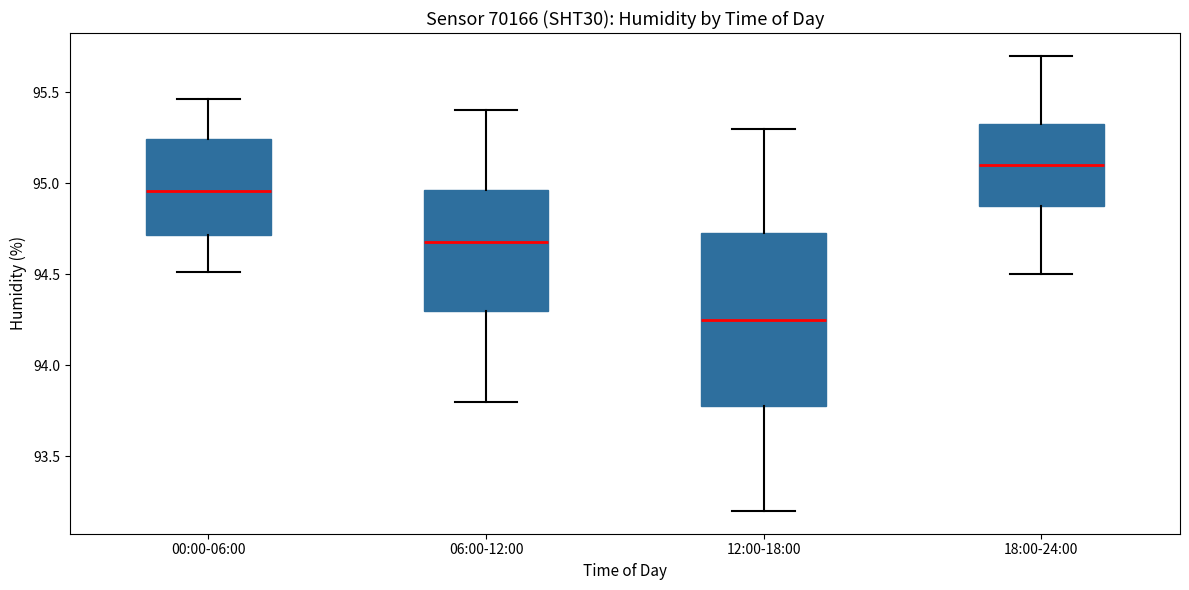

Reading left to right, transcribe this box plot: for each box, give where its median line is, the range the box spans, and where its two whiskers end, as read against the y-axis. The values are not printed on the chart, so give them approximately, as read against the axis.

00:00-06:00: median 94.95, box 94.70 to 95.25, whiskers 94.50 to 95.45
06:00-12:00: median 94.70, box 94.30 to 94.95, whiskers 93.80 to 95.40
12:00-18:00: median 94.25, box 93.80 to 94.75, whiskers 93.20 to 95.30
18:00-24:00: median 95.10, box 94.90 to 95.35, whiskers 94.50 to 95.70